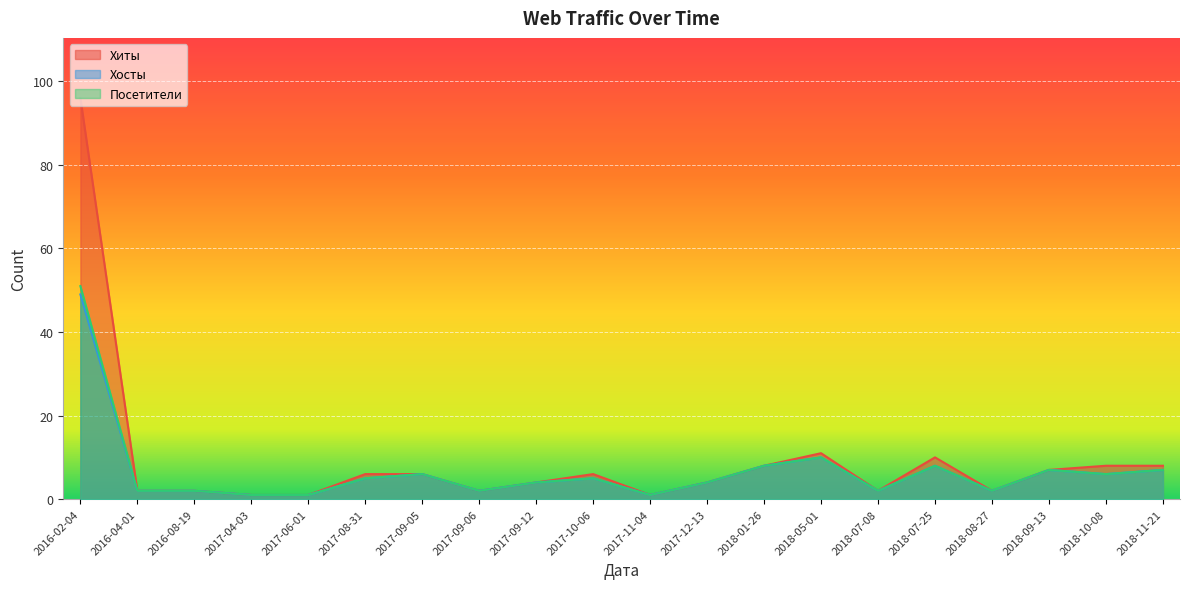

True or false: Посетители and Хиты intersect in this chart.

False